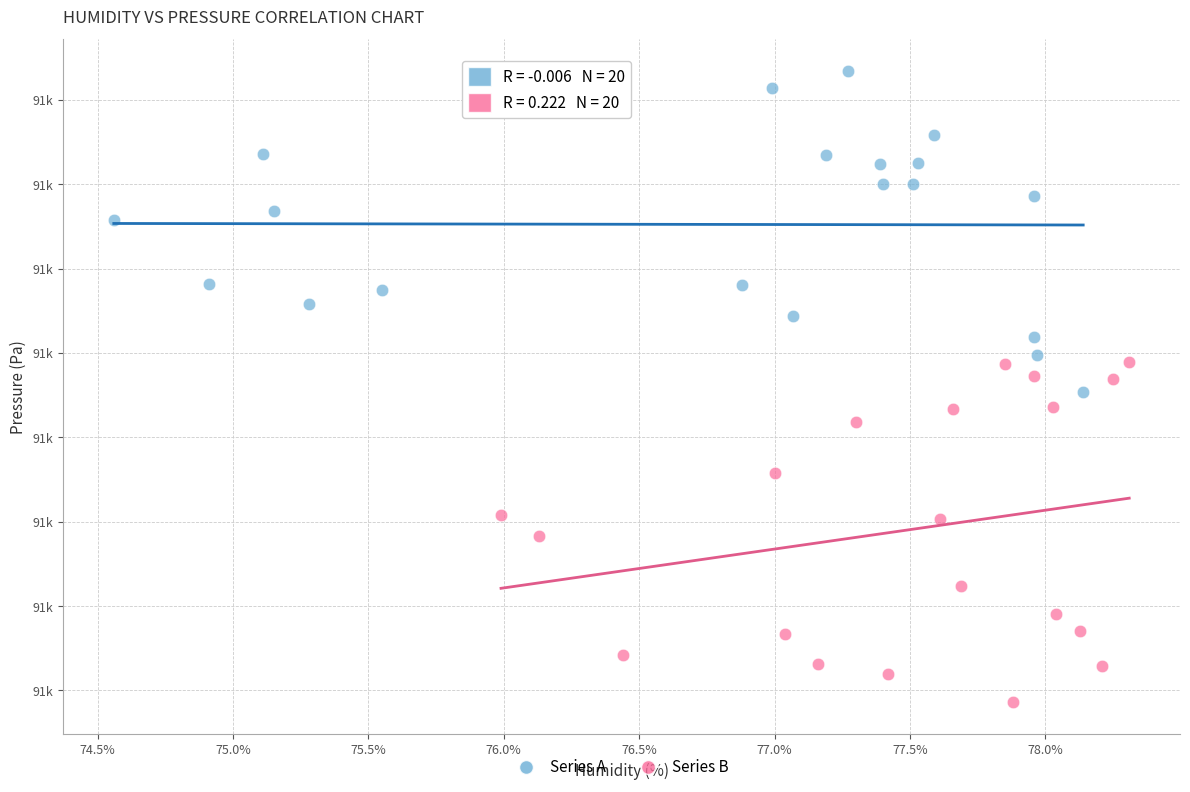

Which series has the widest spread of Y values?

Series B